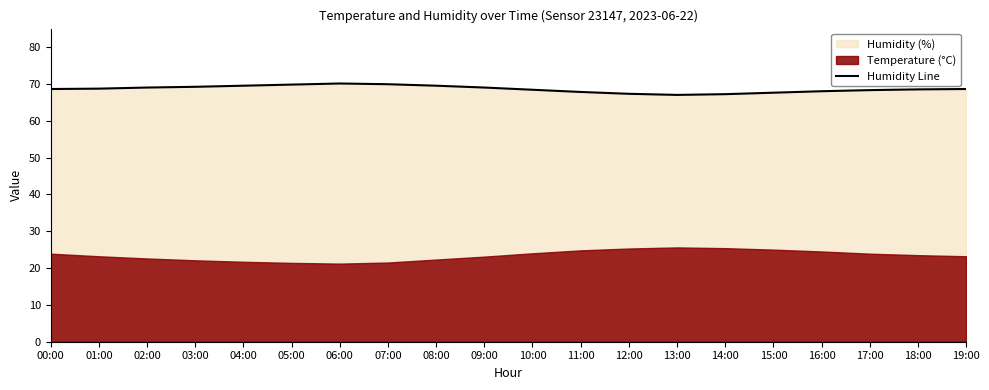

How many values are below 68?

5